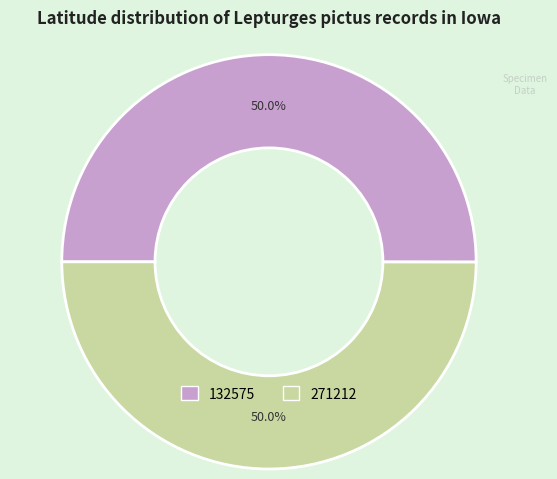

What percentage do 132575 and 271212 together represent?

100.0%